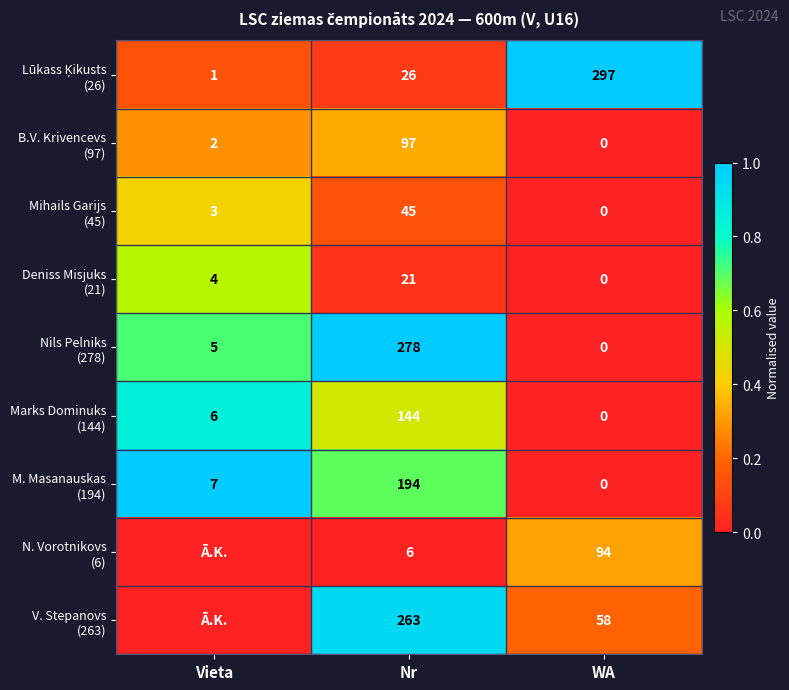

At how many categories does at least one series exceed 0?

3